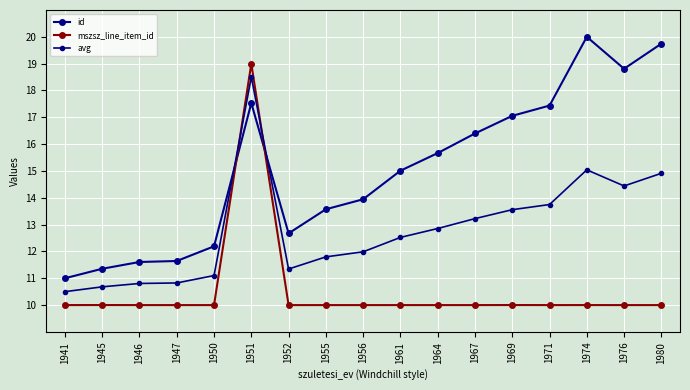

Is it true that avg equals 16.9 at 1950?

False